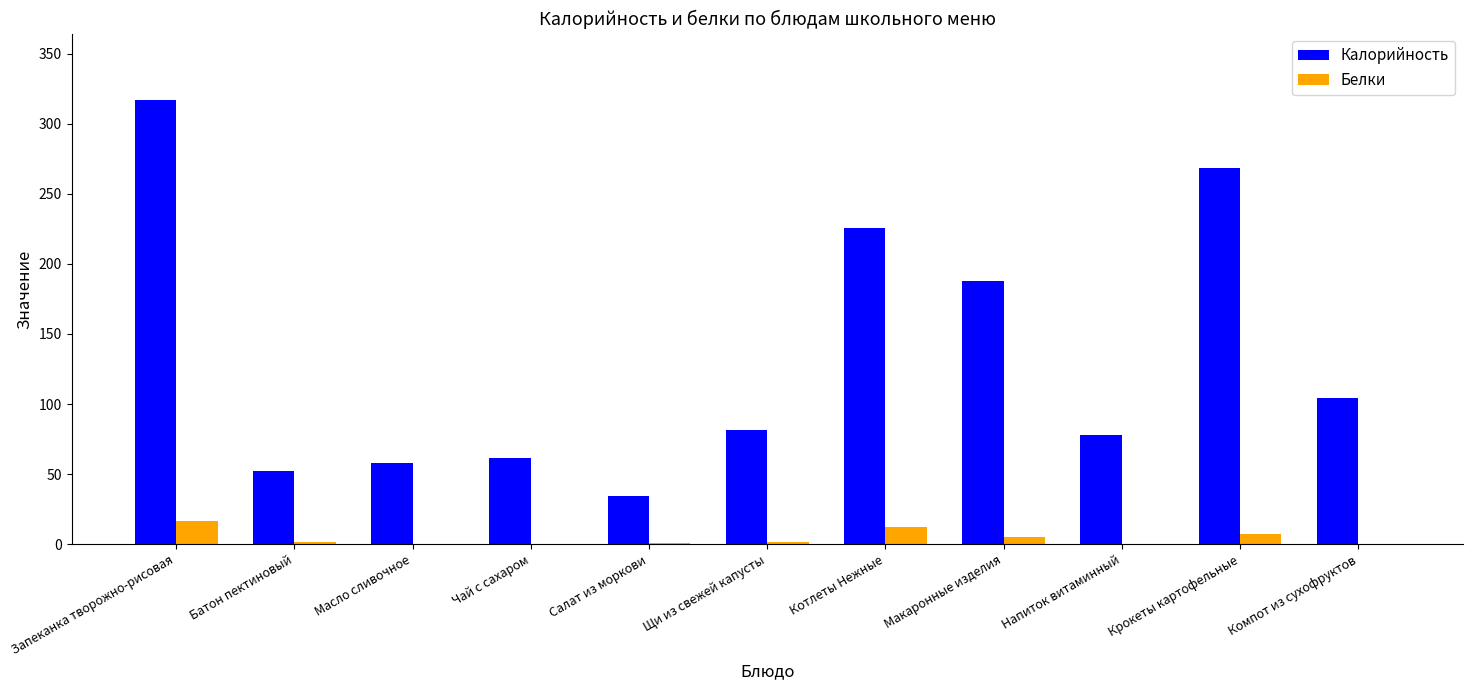

Which series has the widest spread of values?

Калорийность